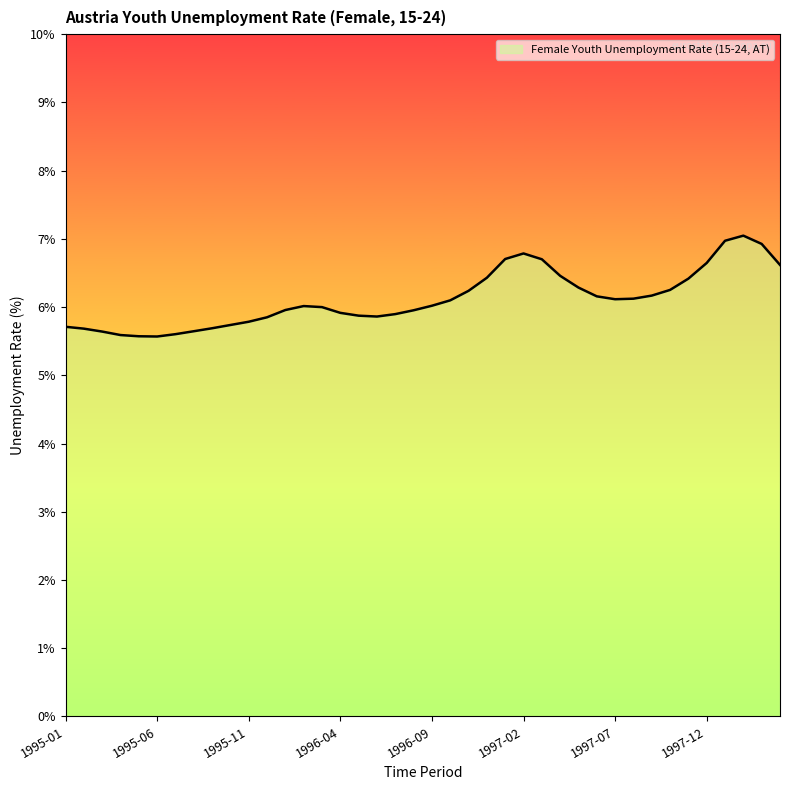

What is the maximum value shown in the chart?

7.0